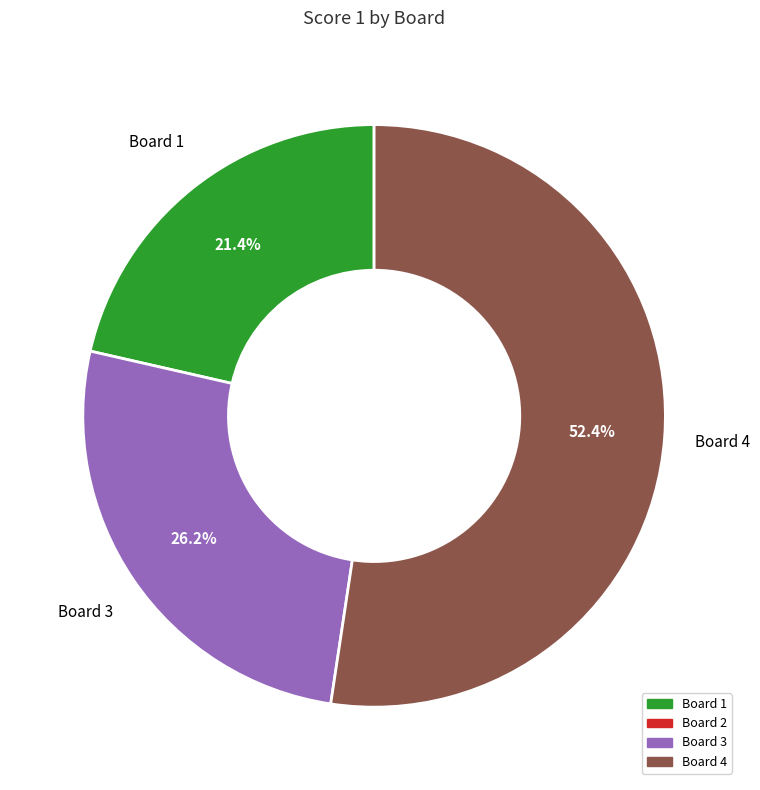

Does any single category account for the majority?

Yes